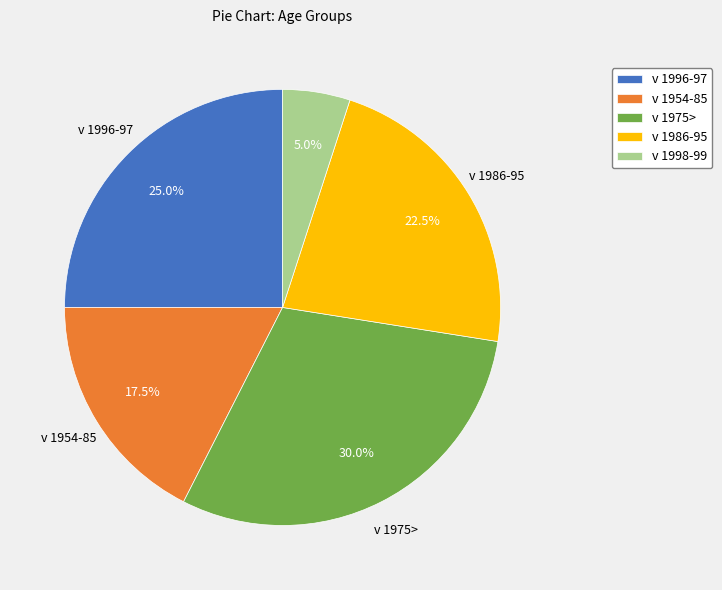

Does any single category account for the majority?

No